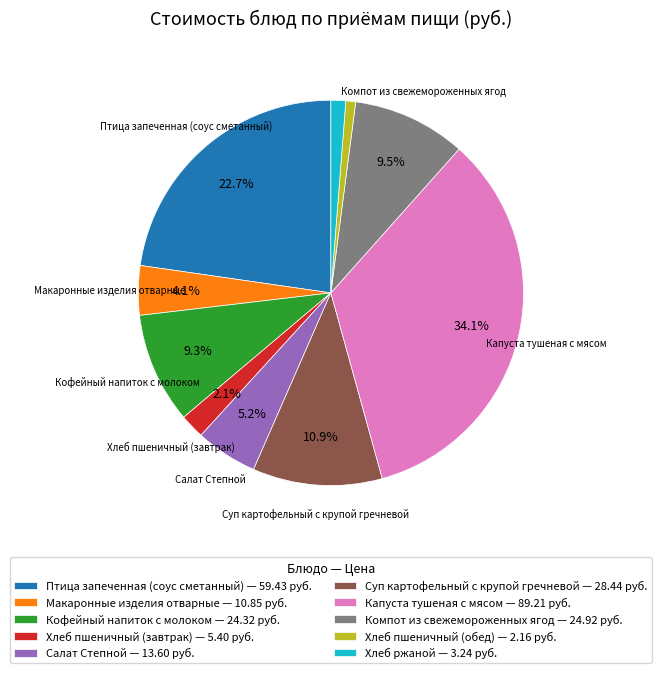

To the nearest percent, what is the average slice percentage?

10%